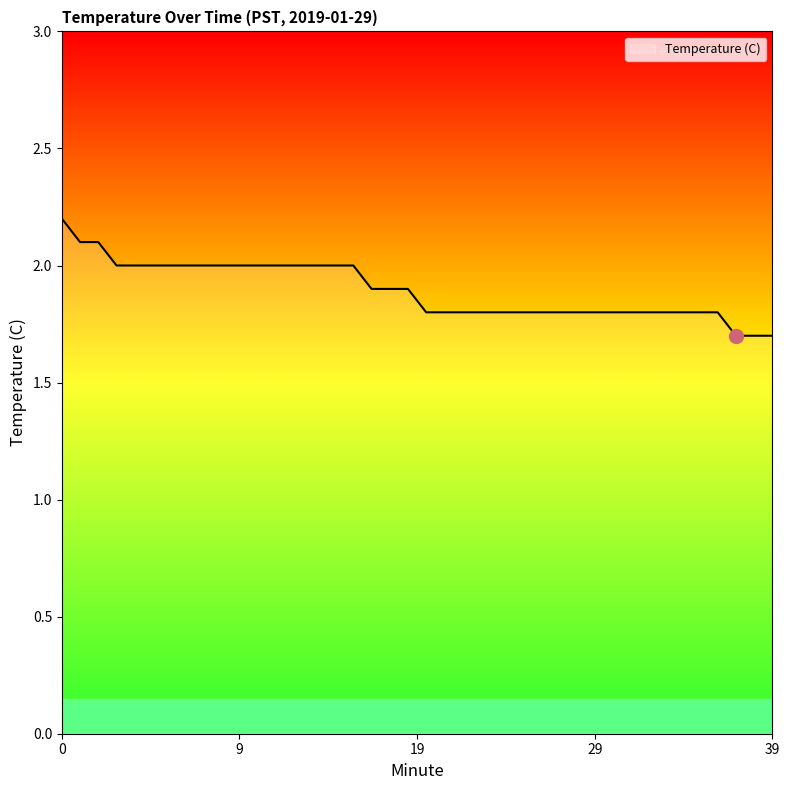

What is the sum of all values?

75.8